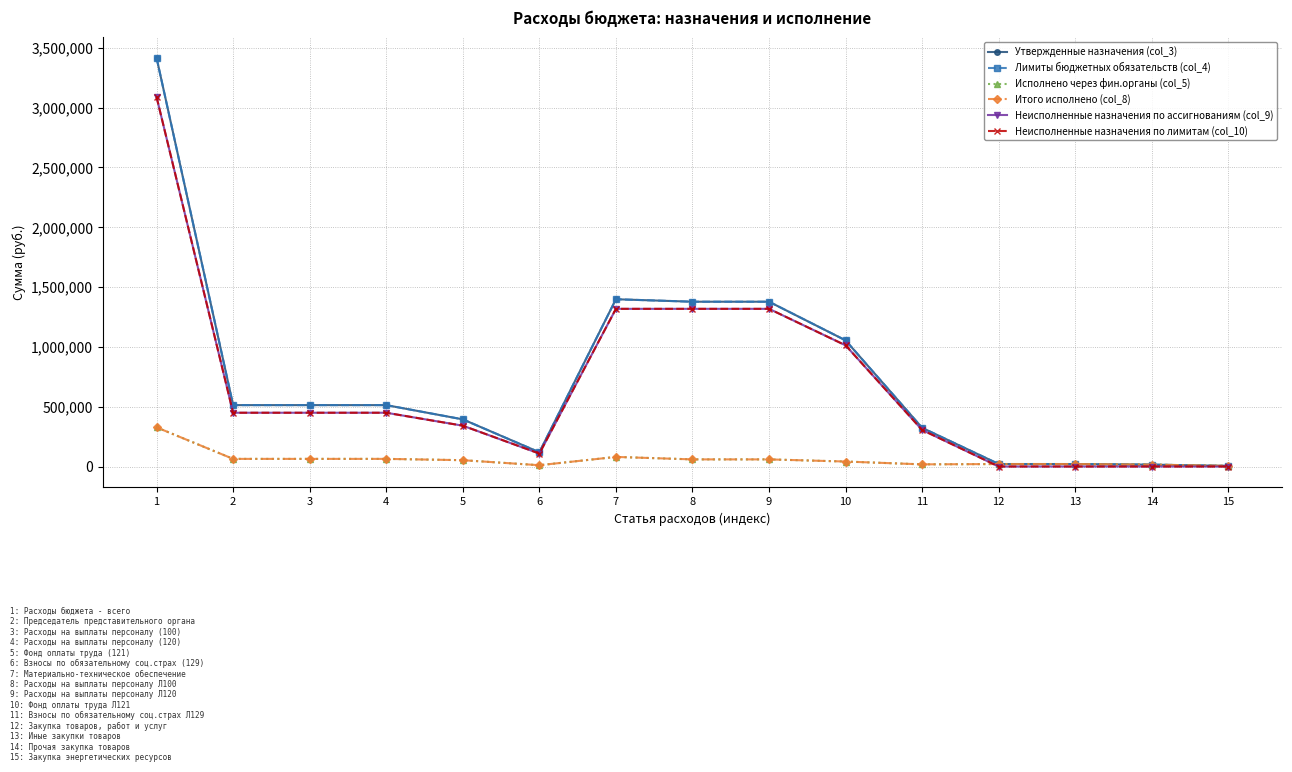

True or false: Утвержденные назначения (col_3) and Исполнено через фин.органы (col_5) cross at least once.

False